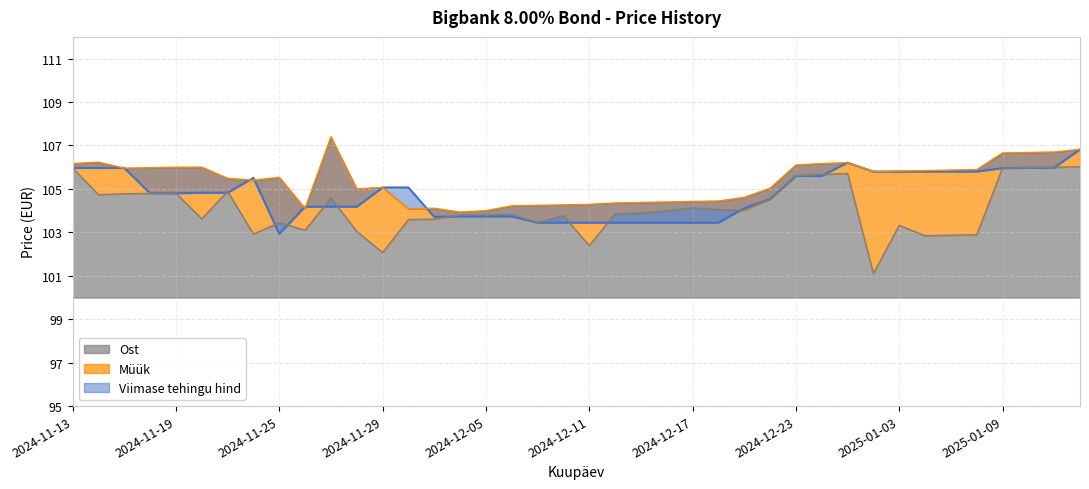

Which series ends up on top after the final intersection of Müük and Viimase tehingu hind?

Müük